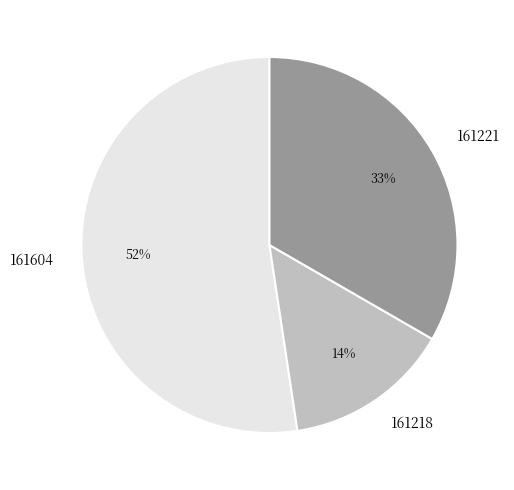

To the nearest percent, what is the average slice percentage?

33%